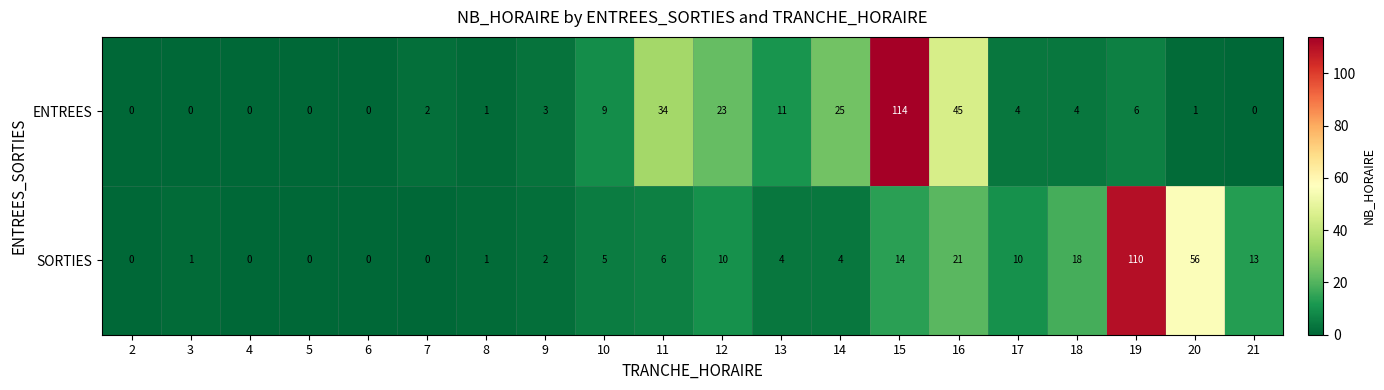

Which label corresponds to the largest value in the chart?

15